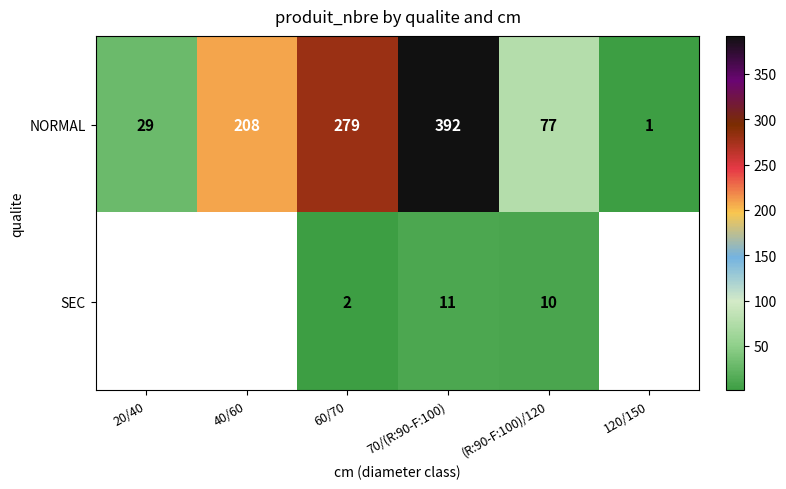

What is the spread (max minus min) of values at (R:90-F:100)/120?

67